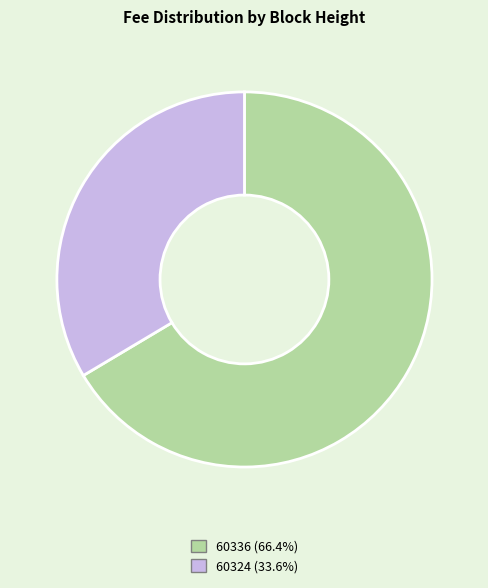

Count the number of slices in the pie.

2